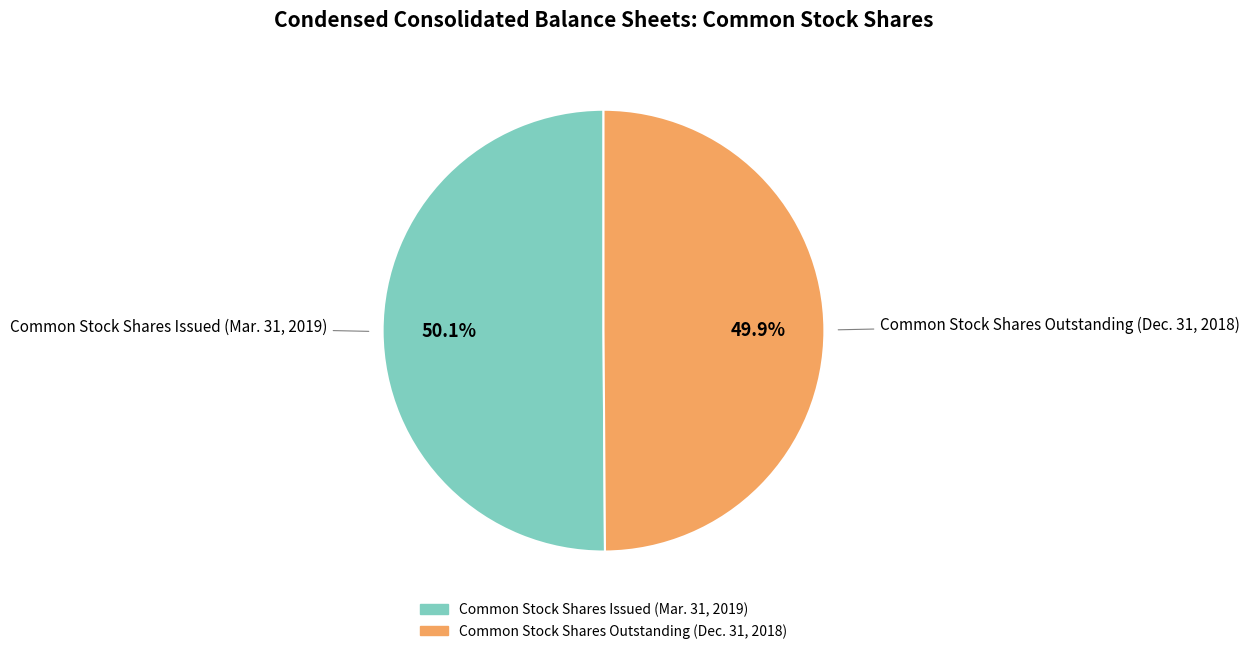

To the nearest percent, what percentage of the pie is Common Stock Shares Outstanding (Dec. 31, 2018)?

50%